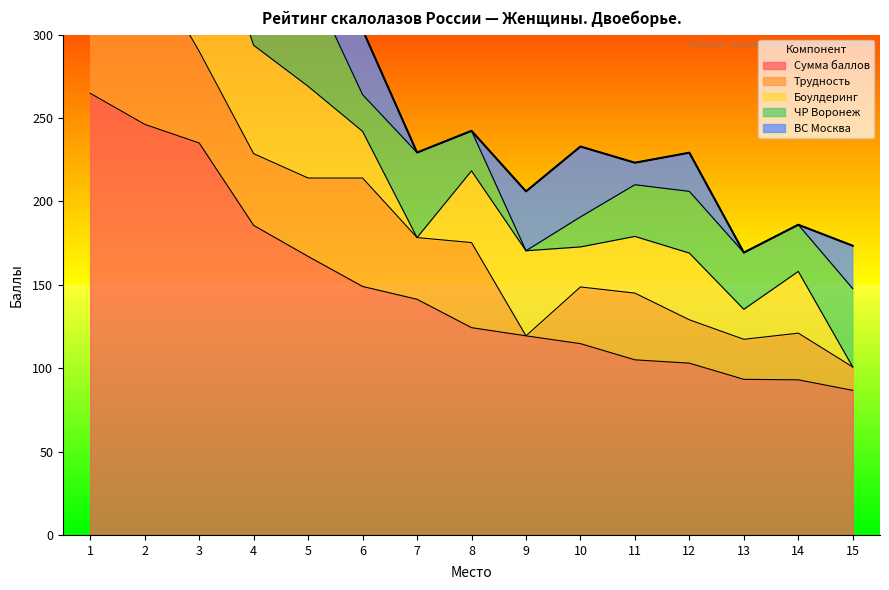

Reading right to left, list all the values displayed in this chart.

Сумма баллов: 86.7	93.0	93.3	103.0	105.0	114.7	119.4	124.3	141.3	149.0	167.0	185.6	235.0	246.2	264.8
Трудность: 14.0	28.0	24.0	26.0	40.0	34.0	0.0	51.0	37.0	65.0	47.0	43.0	55.0	100.0	80.0
Боулдеринг: 0.0	37.0	18.0	40.0	34.0	24.0	51.0	43.0	0.0	28.0	55.0	65.0	100.0	80.0	47.0
ЧР Воронеж: 47.0	28.0	34.0	37.0	31.0	18.0	0.0	24.0	51.0	22.0	65.0	55.0	80.0	0.0	100.0
ВС Москва: 25.7	0.0	0.0	23.2	13.2	42.2	35.6	0.0	0.0	38.9	45.5	53.8	0.0	66.2	82.8